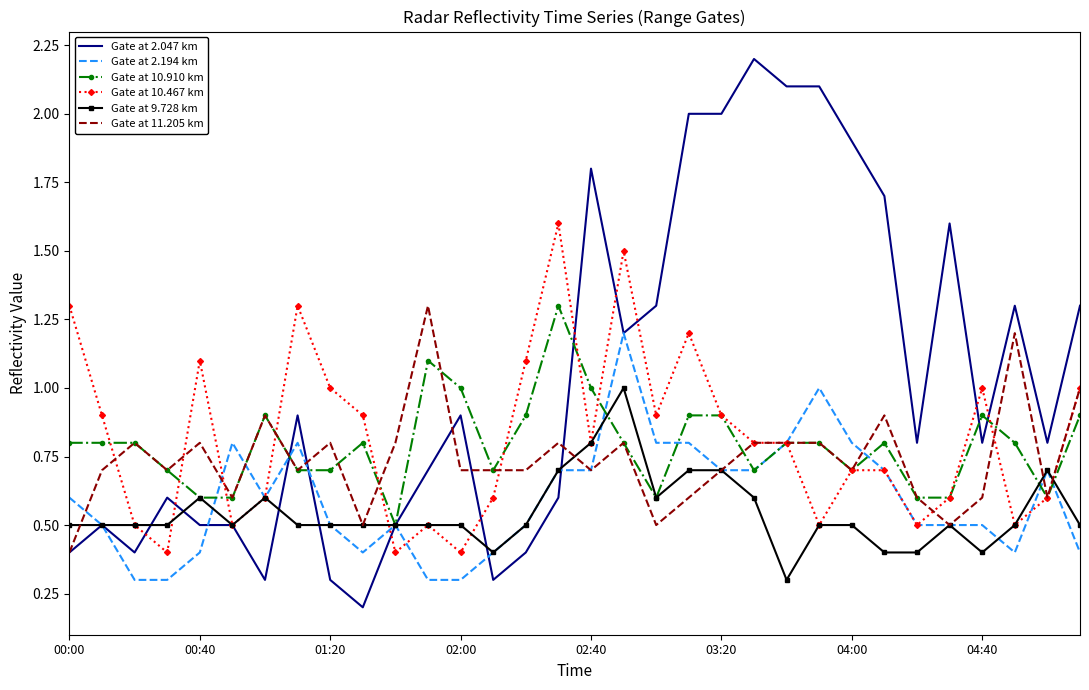

Which series has the largest total across all categories?

Gate at 2.047 km